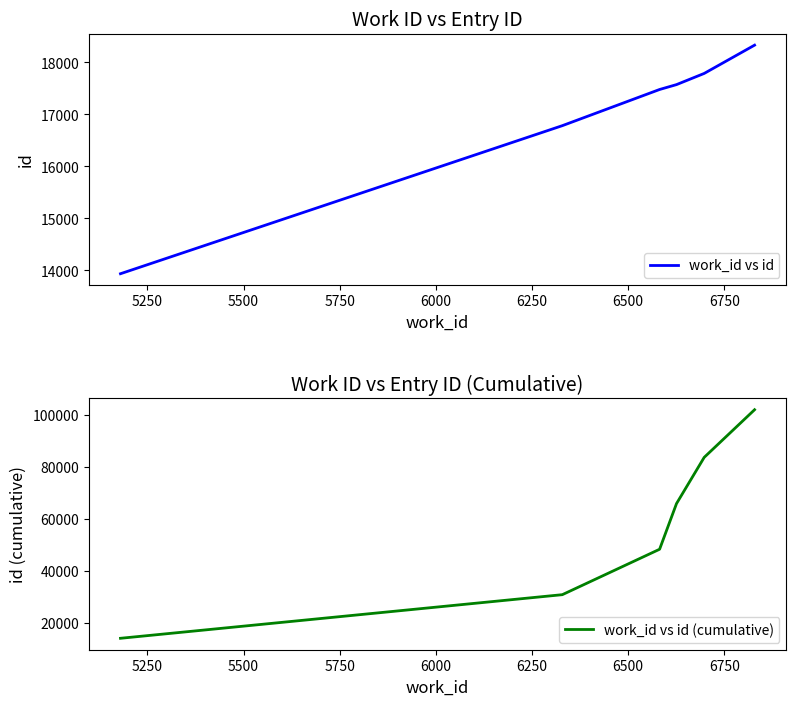

True or false: work_id vs id (cumulative) and work_id vs id intersect in this chart.

False